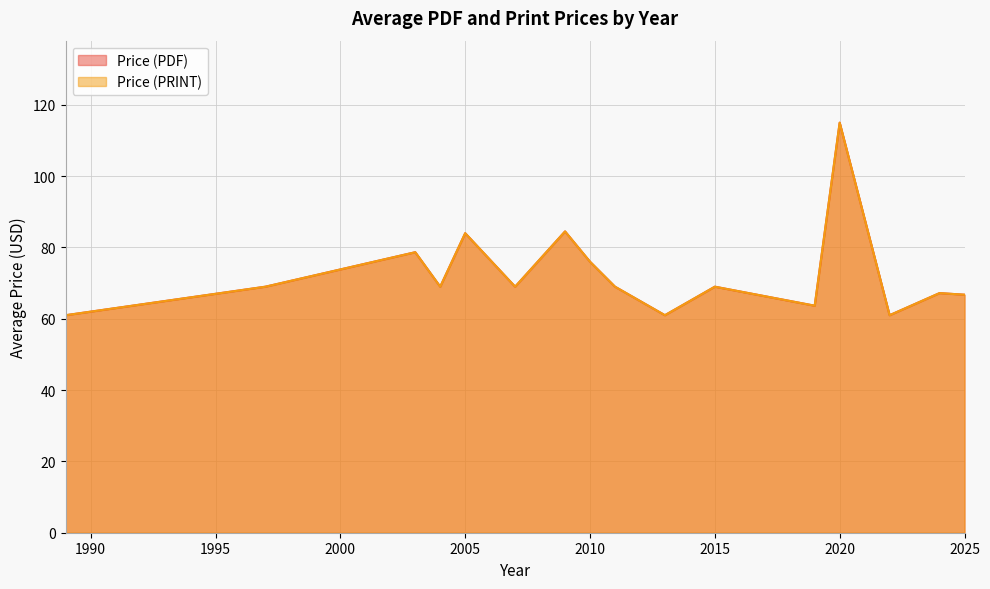

True or false: Price (PDF) and Price (PRINT) cross at least once.

False